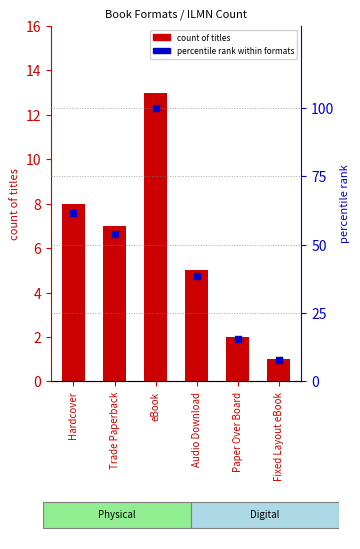

Which series contains the lowest Y value?

count of titles